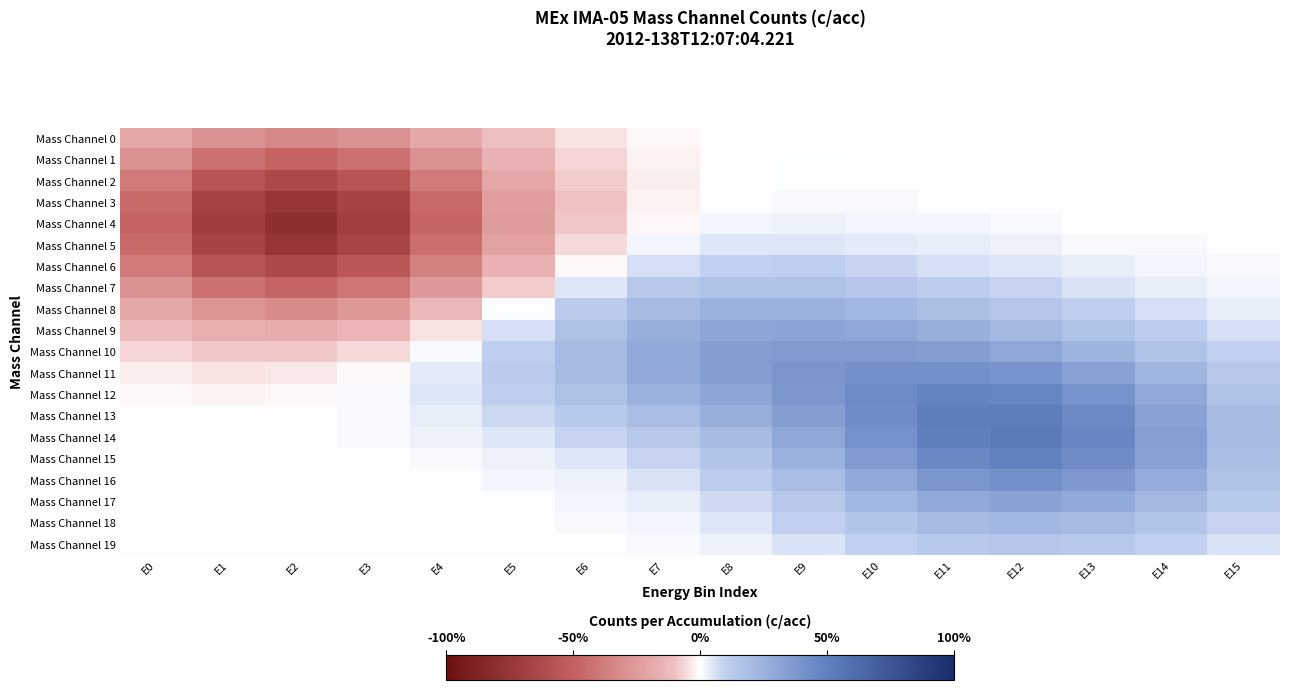

How many data points does each series have?

16